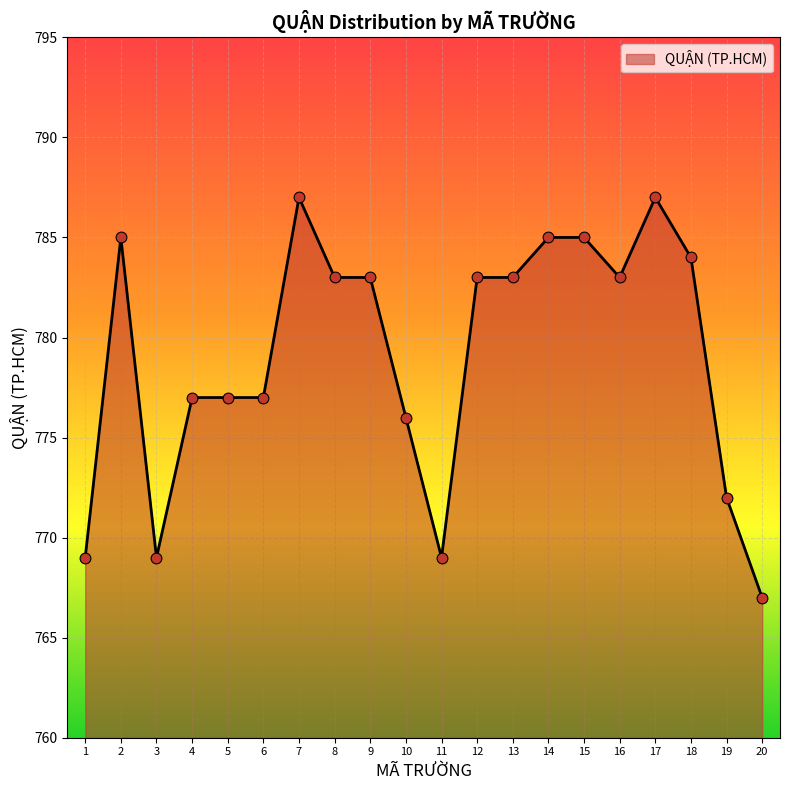

Between 20 and 19, which is larger?

19